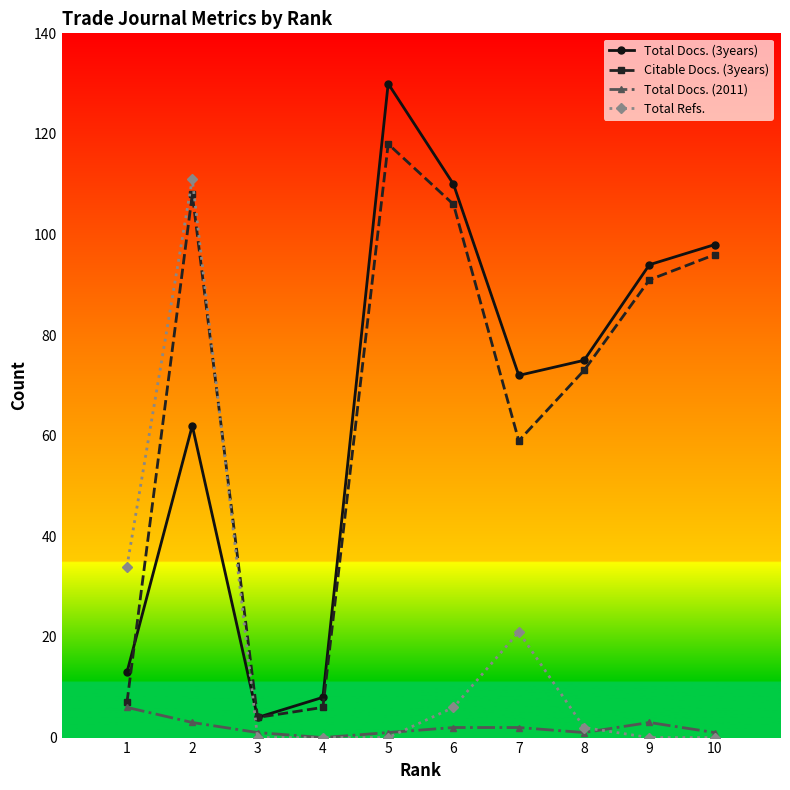

Reading left to right, what are all the values shown in this chart?

Total Docs. (3years): 13	62	4	8	130	110	72	75	94	98
Citable Docs. (3years): 7	108	4	6	118	106	59	73	91	96
Total Docs. (2011): 6	3	1	0	1	2	2	1	3	1
Total Refs.: 34	111	0	0	0	6	21	2	0	0